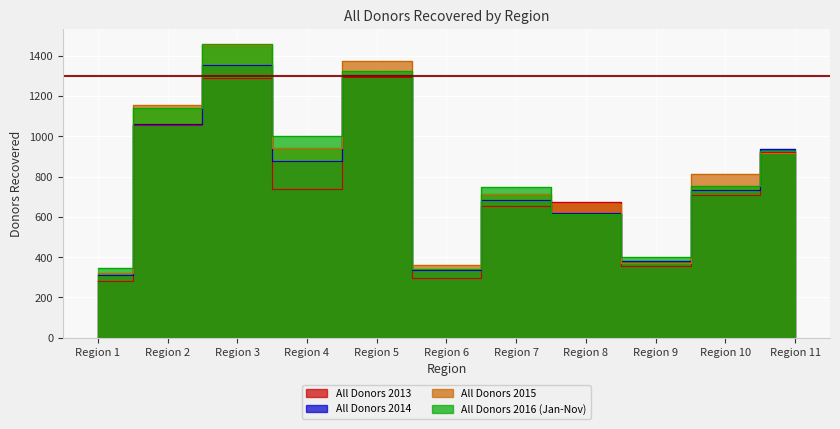

Which category has the highest value in the All Donors 2016 (Jan-Nov) series?

Region 3